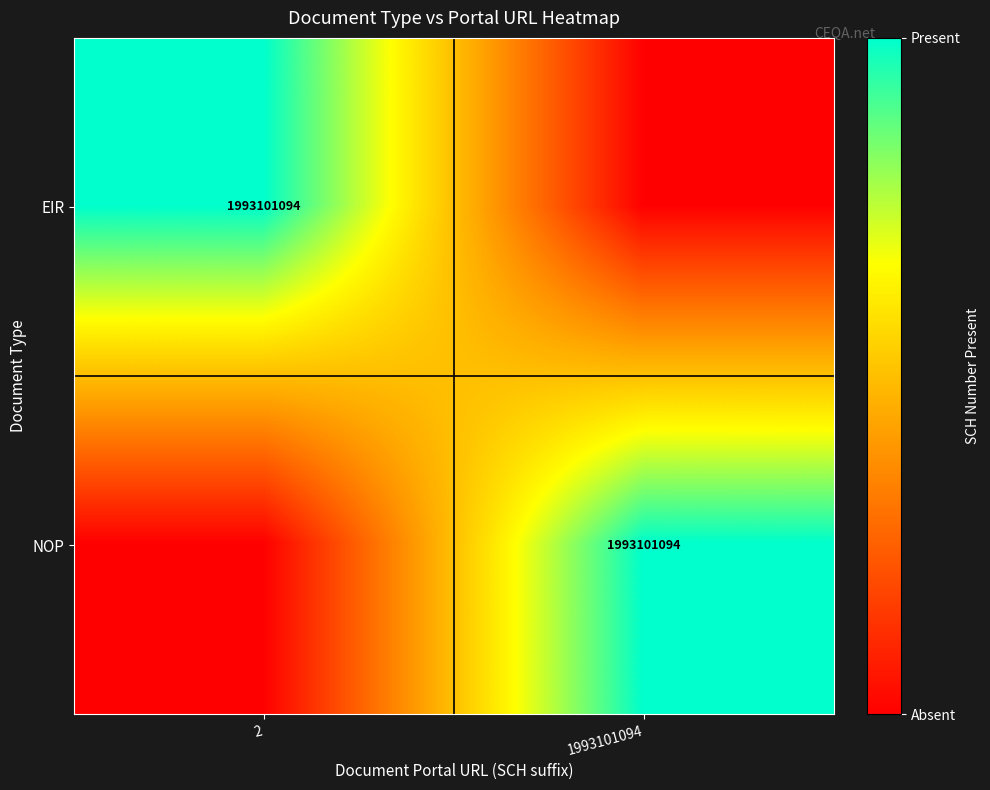

The EIR series shows 1993101094 at 2. True or false?

True